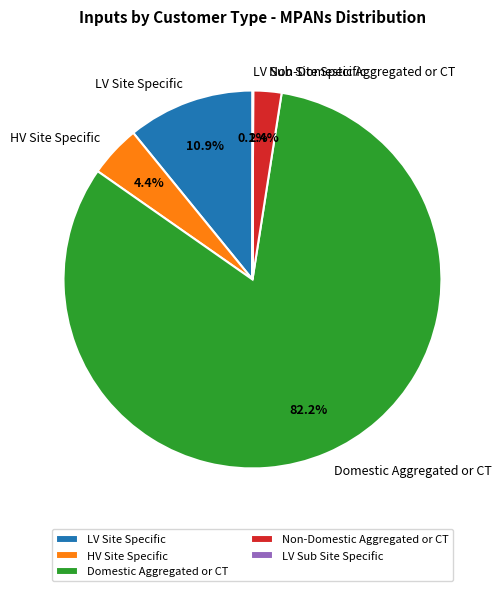

To the nearest percent, what is the difference between the largest and smallest slice percentages?

82%